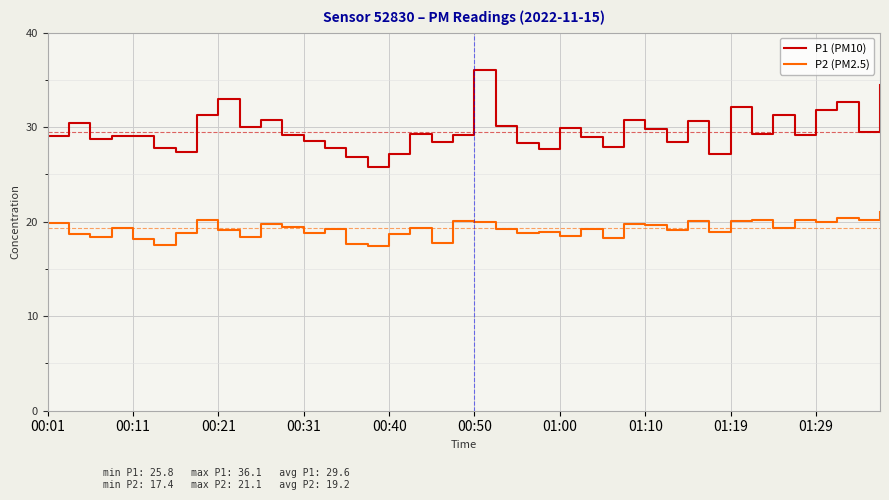

Does the chart have visible grid lines?

Yes